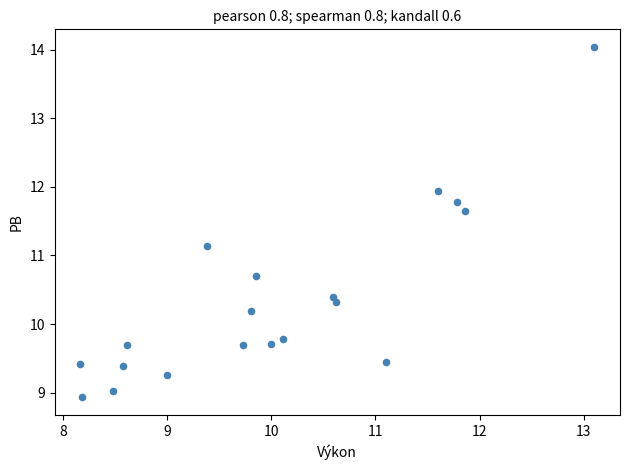

What Y value in the scatter plot is closest to 11?

11.1